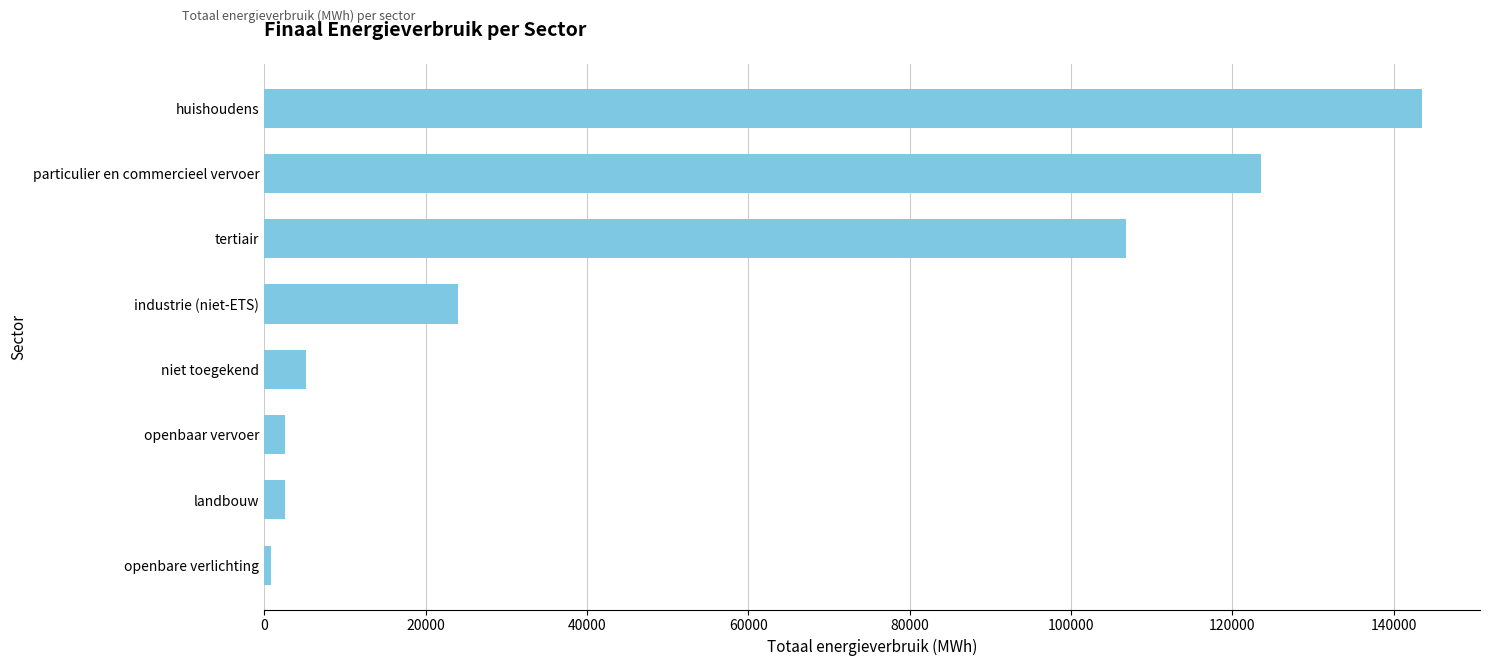

What is the label of the 6th bar from the bottom?

tertiair